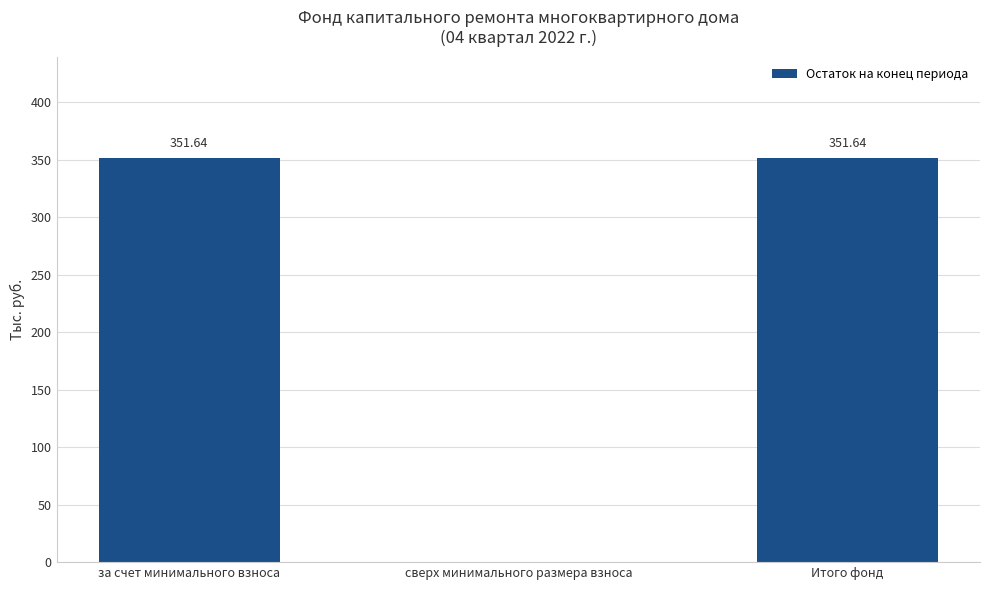

What is the sum of the values at Итого фонд and сверх минимального размера взноса?

351.6